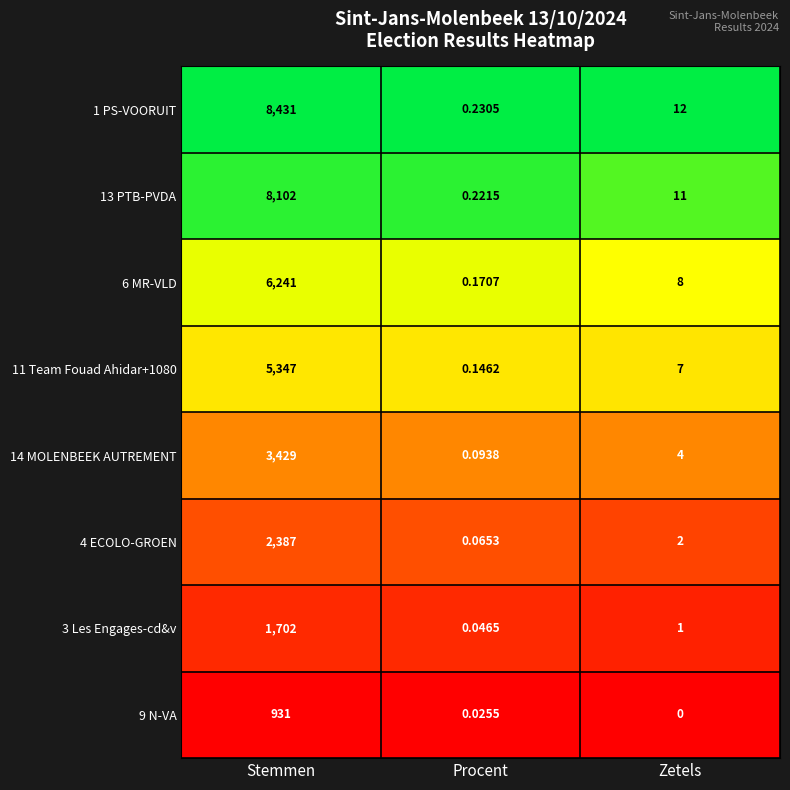

Where does the 3 Les Engages-cd&v series first go above 1?

Stemmen